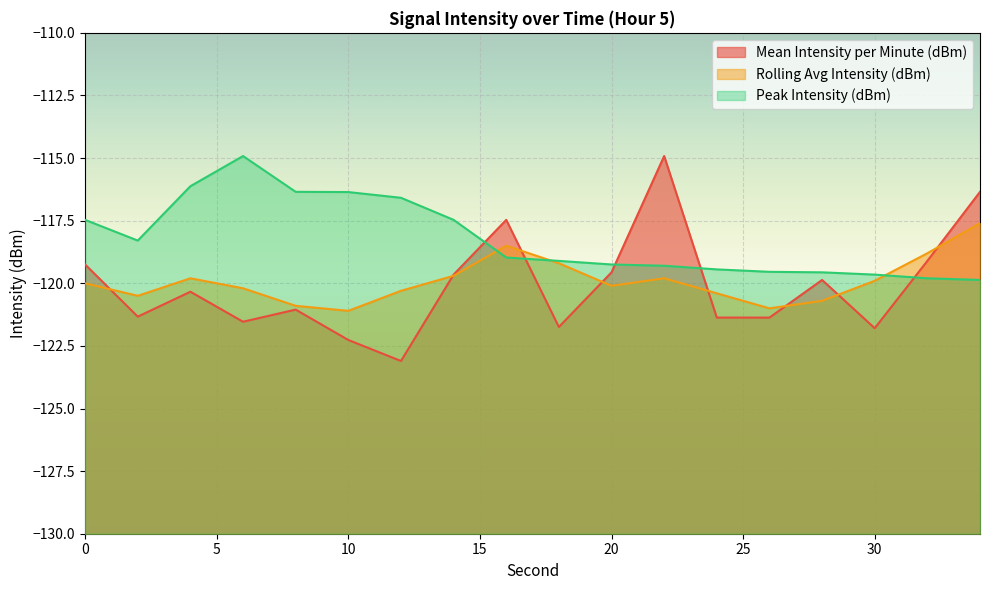

What is the value of the Rolling Avg Intensity (dBm) point at the 9th from the left?

-118.5